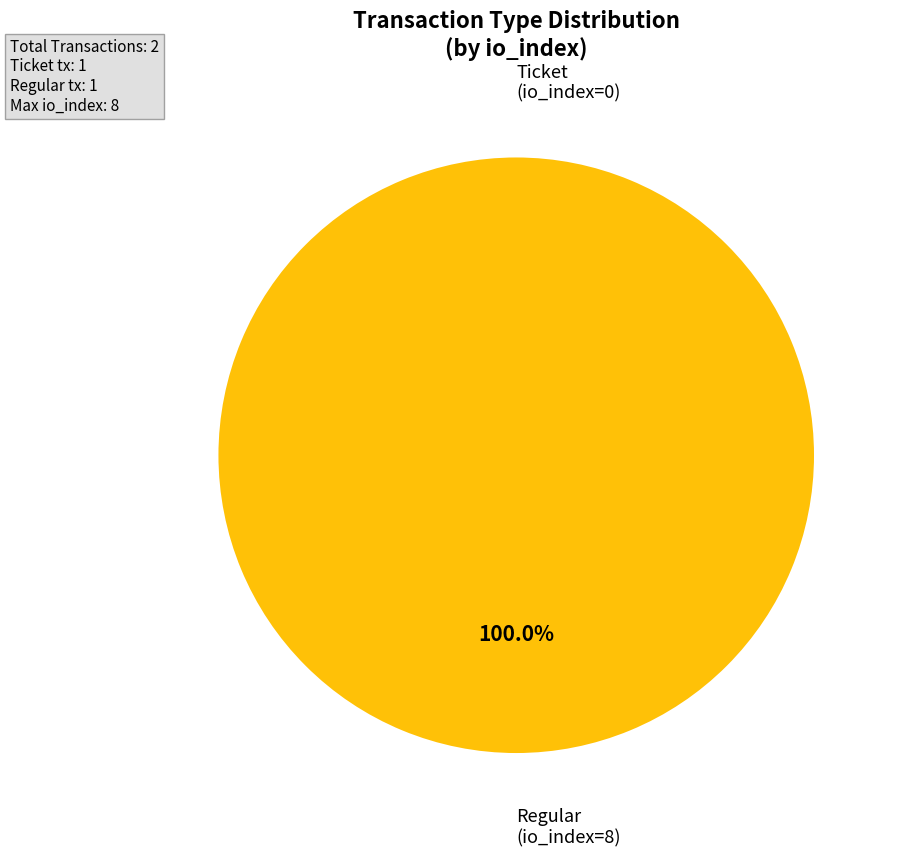

True or false: Ticket (io_index=0) accounts for 0% of the total.

True